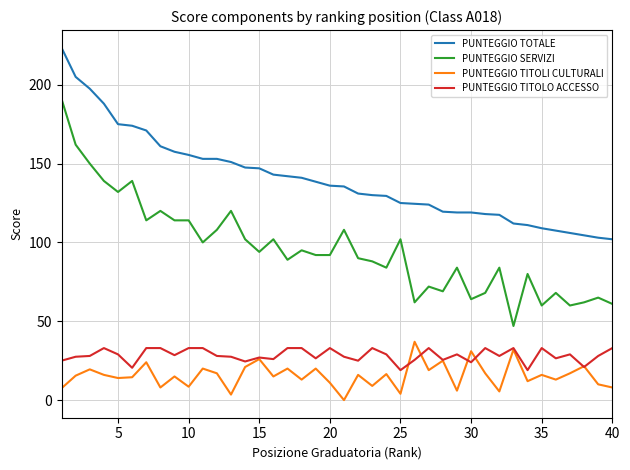

Is this an area chart (filled region under the line)?

No